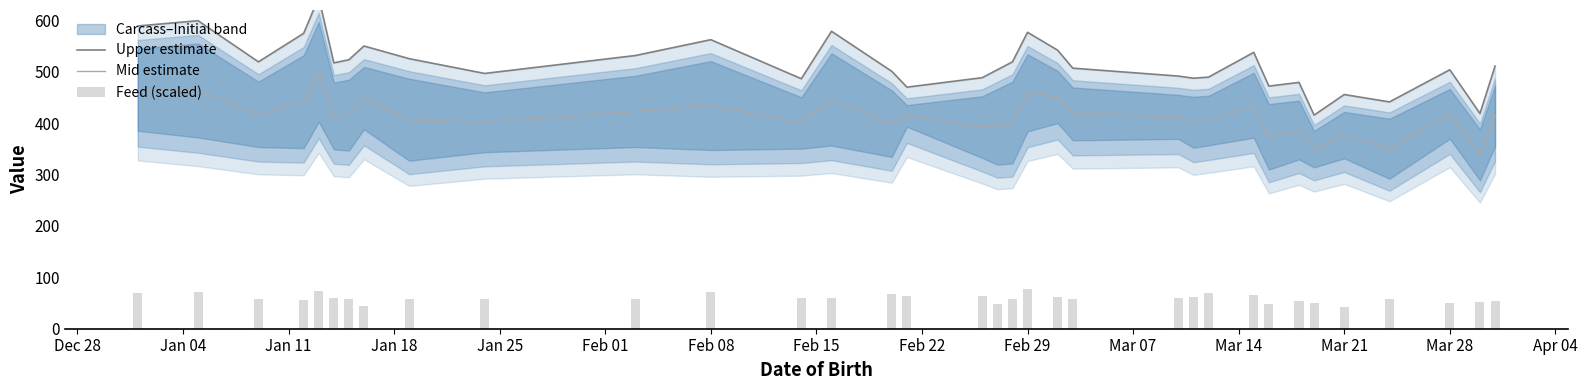

How many data points in Upper estimate are above 510?

17